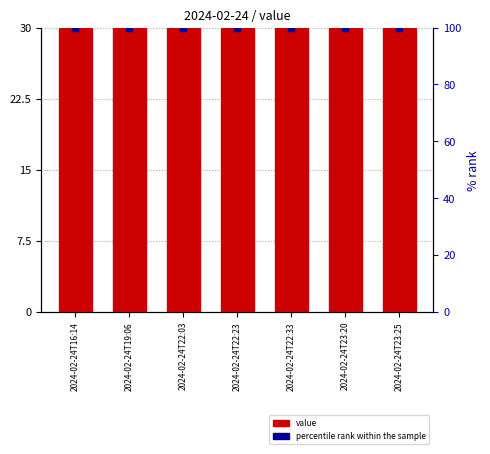

What are all the series names shown in the legend?

value, percentile rank within the sample